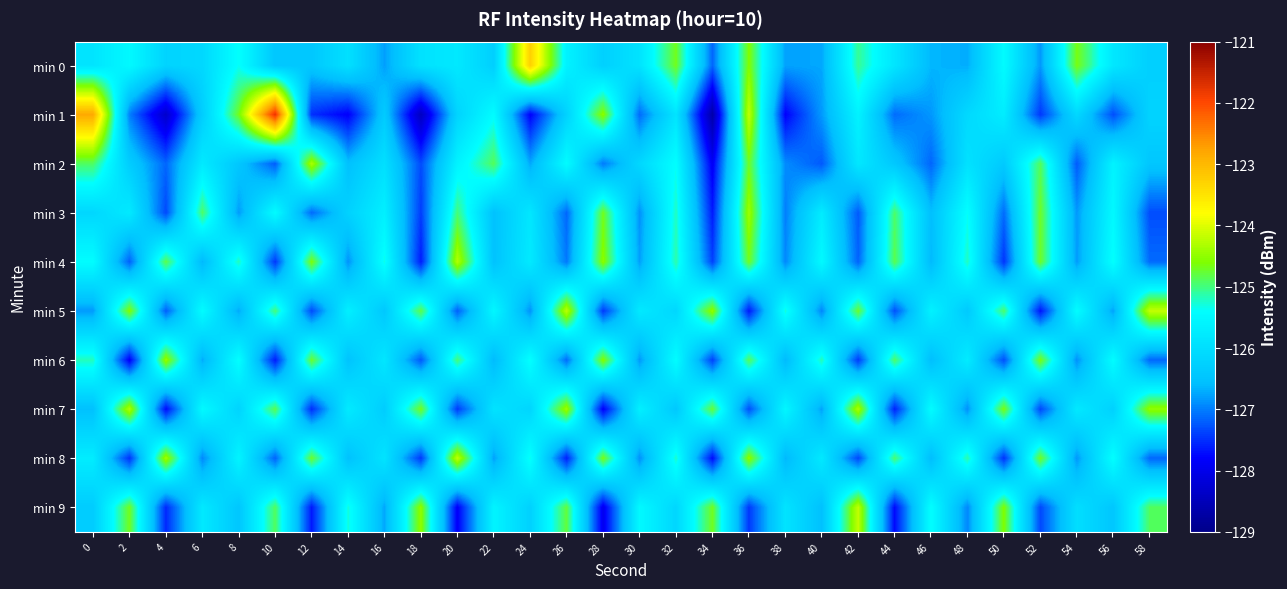

List the series in order of their peak value, highest first.

min 1, min 0, min 5, min 8, min 9, min 4, min 7, min 2, min 3, min 6